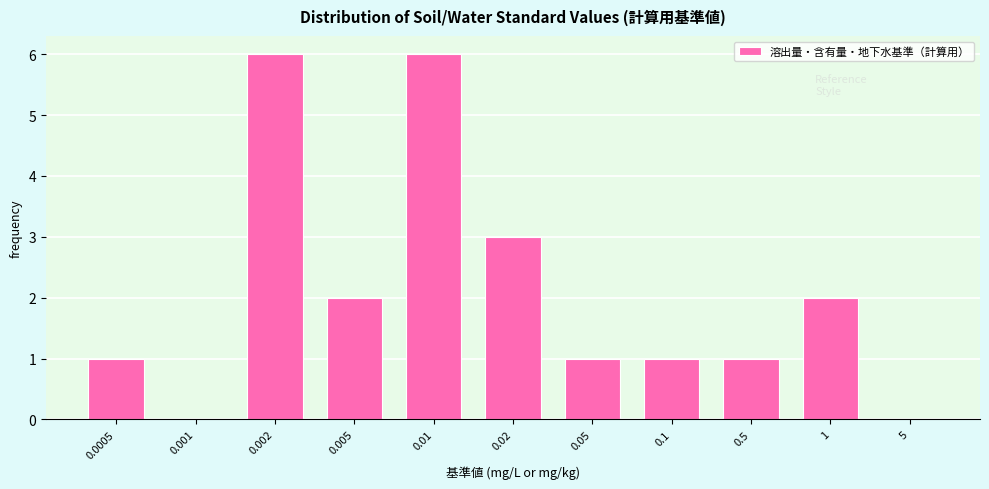

Reading right to left, transcribe all the data shown in this chart.

5=0	1=2	0.5=1	0.1=1	0.05=1	0.02=3	0.01=6	0.005=2	0.002=6	0.001=0	0.0005=1